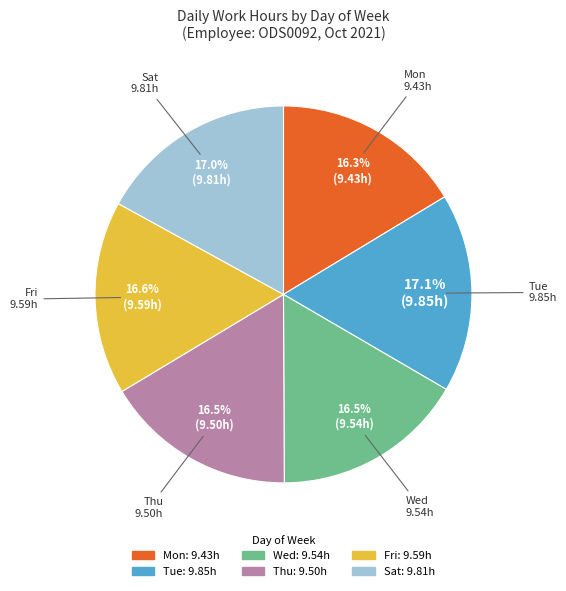

Is there a majority slice in this chart?

No